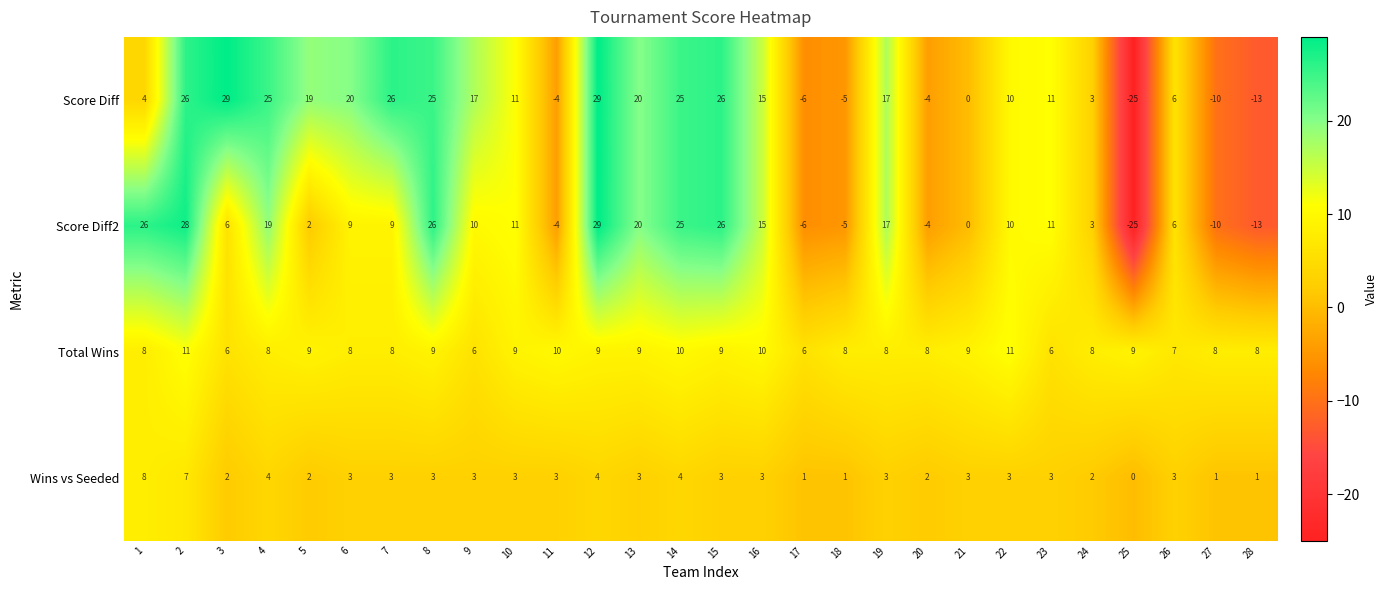

Which category has the lowest value in the Score Diff2 series?

25